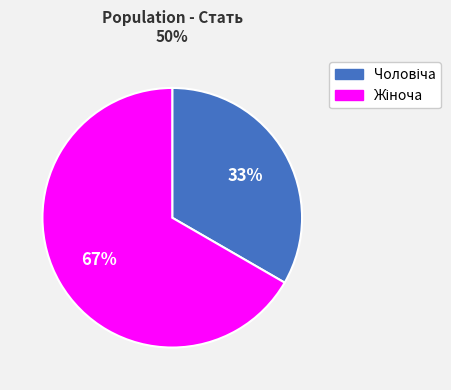

Is there a majority slice in this chart?

Yes